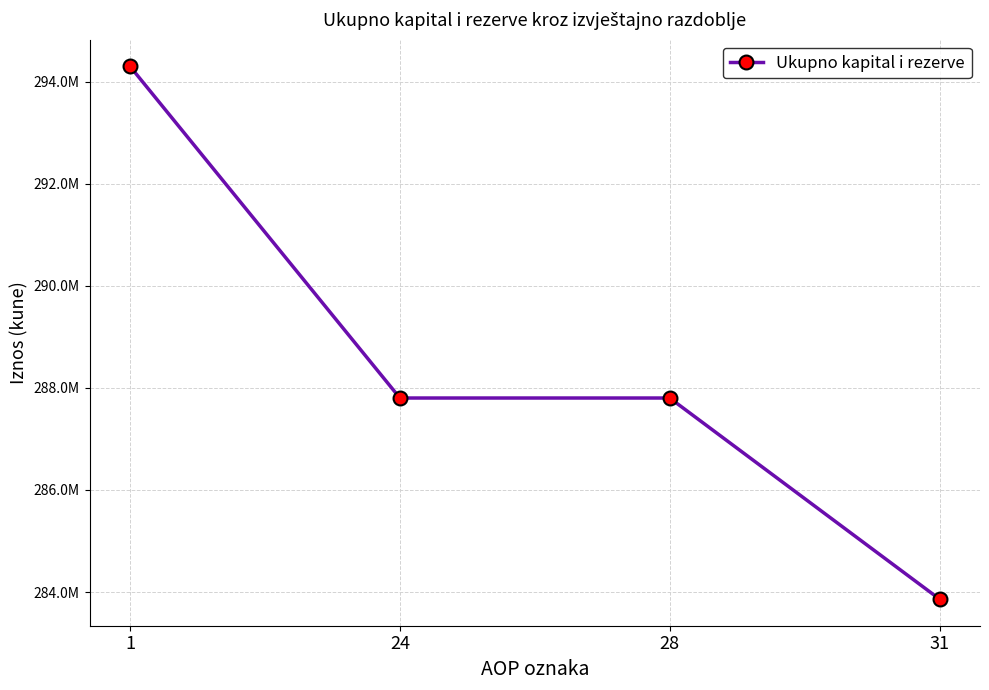

What is the change in value from 1 to 31?

-10435652